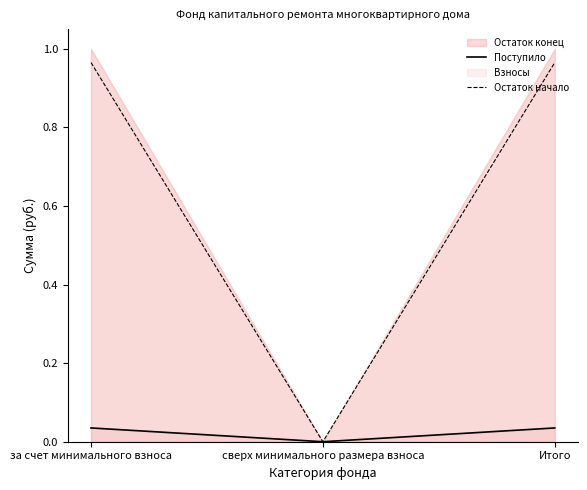

What is the difference between the maximum and minimum values in the Остаток начало series?

1.0